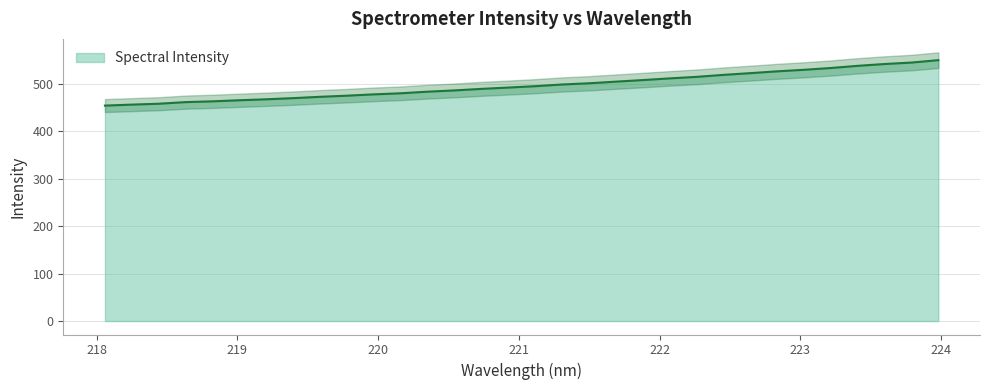

How many values are below 494?

16